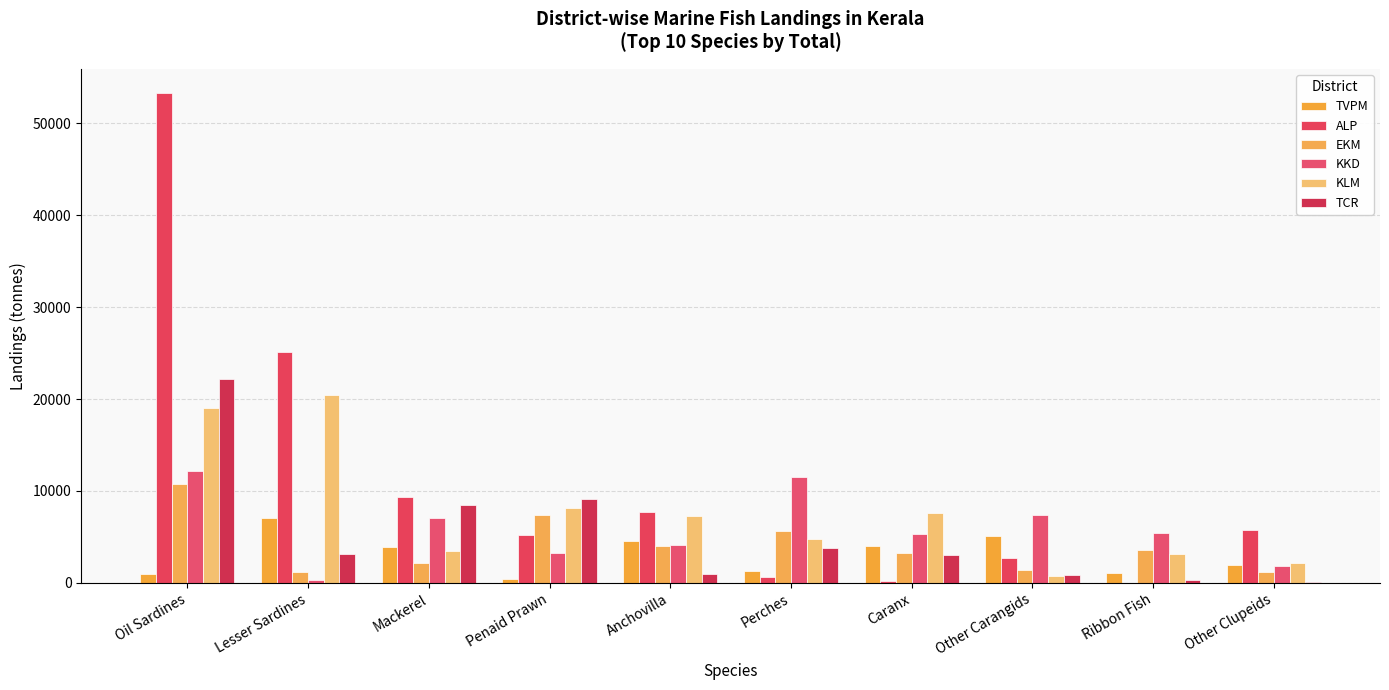

At which label does KLM first exceed 7328?

Oil Sardines